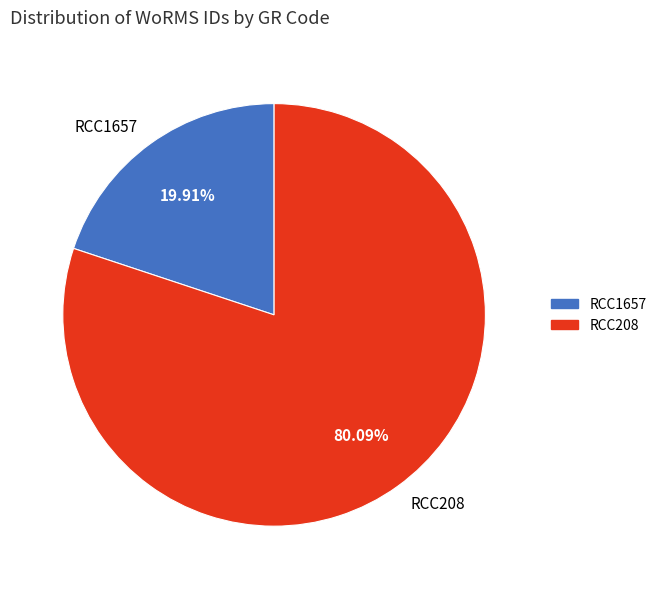

Which category has the biggest portion of the pie?

RCC208